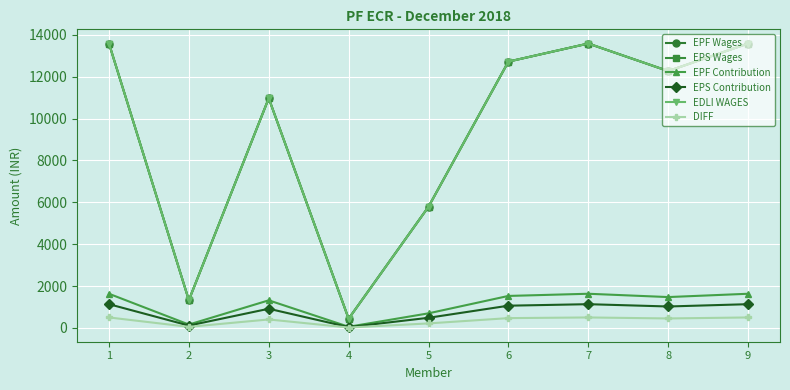

How many lines are shown in the chart?

6